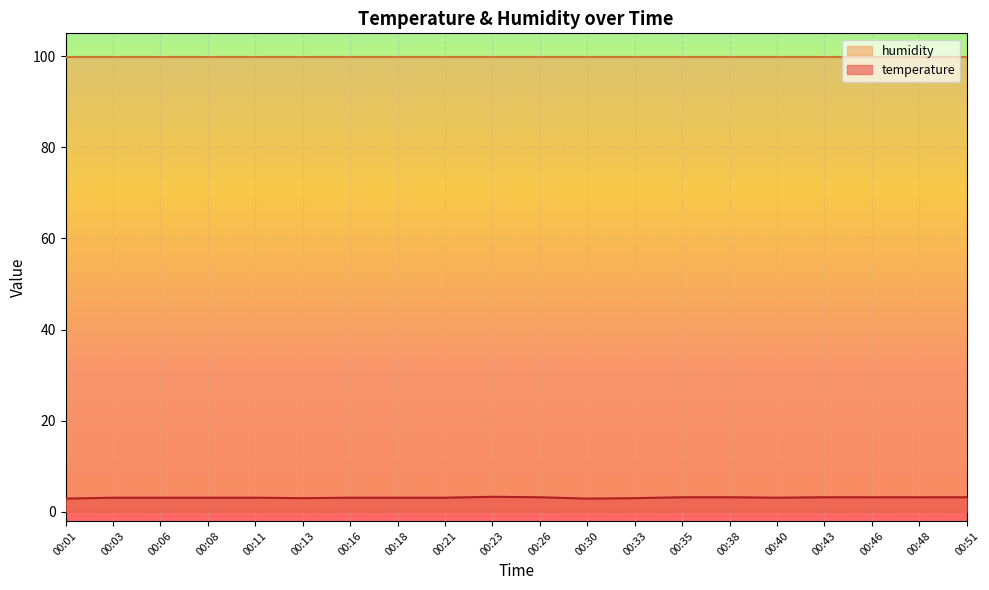

Which category has the lowest value across all series?

00:01